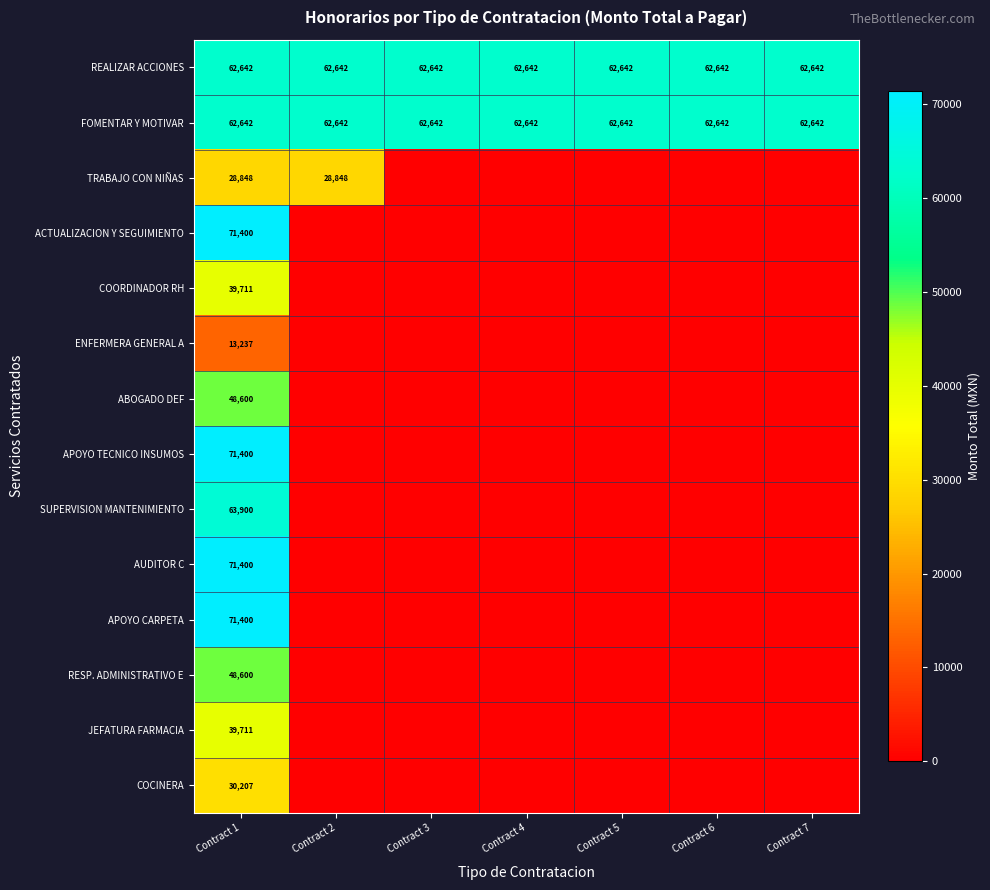

What is the average value of the REALIZAR ACCIONES series?

62642